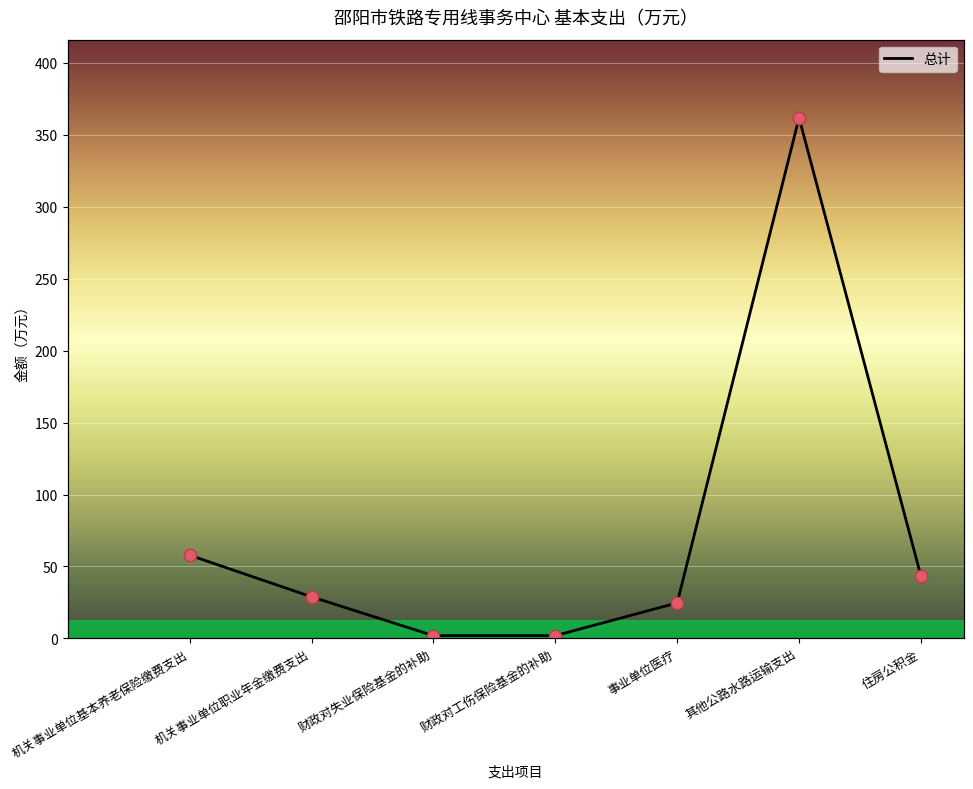

What is the ratio of the value at 其他公路水路运输支出 to the value at 事业单位医疗?

14.7